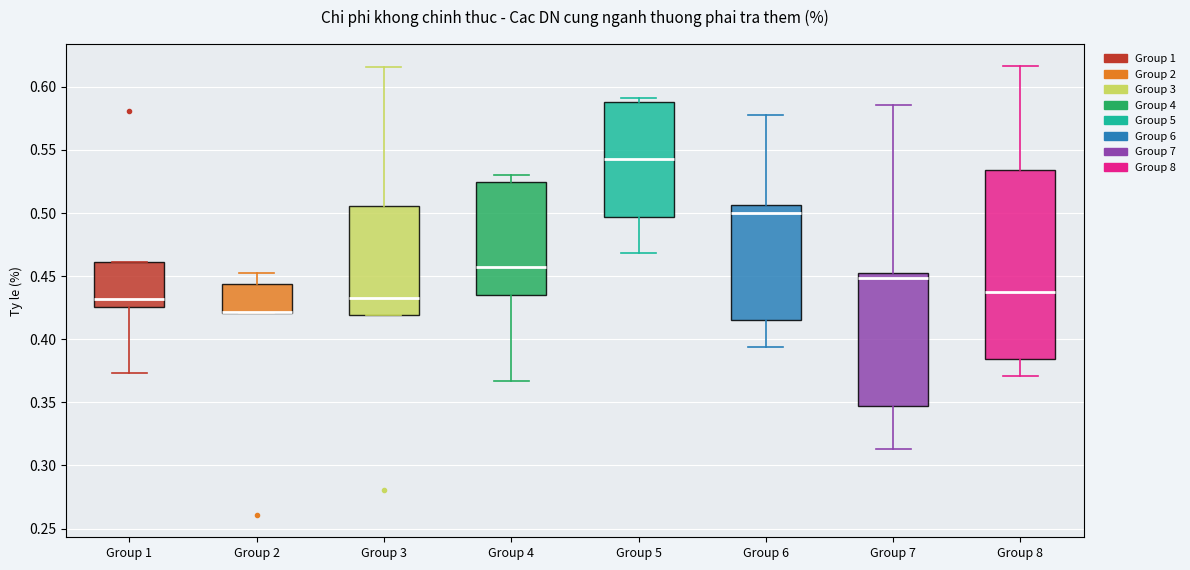

Where is the upper edge of the box for Group 3 on the y-axis? The values are not printed on the chart, so give them approximately, as read against the axis.

0.505